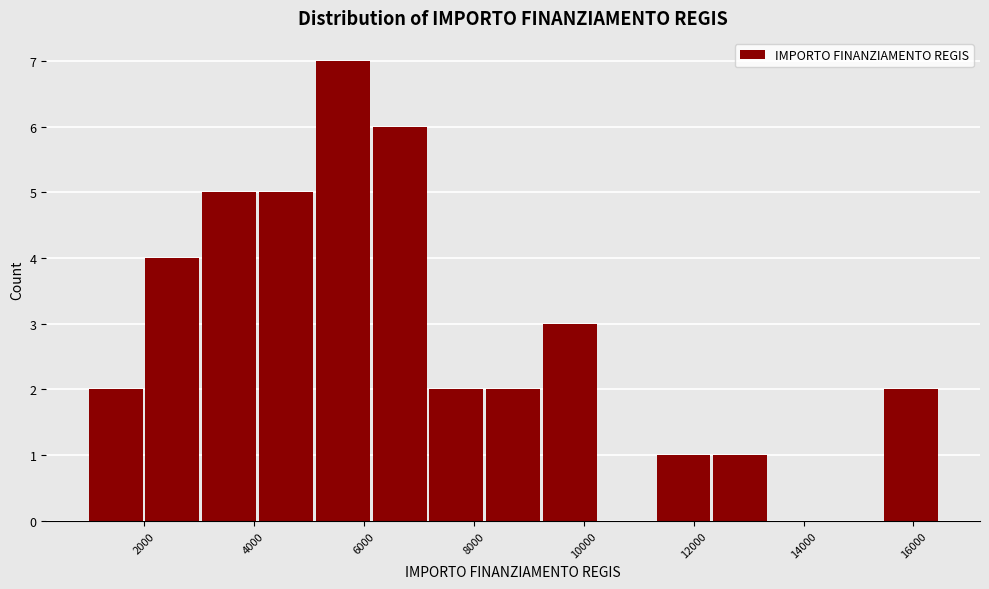

How tall is the bar that spans 15400 to 16400 on the x-axis? Neither the bar edges nor the heights are printed on the chart, so give them approximately, as read against the axes.

2